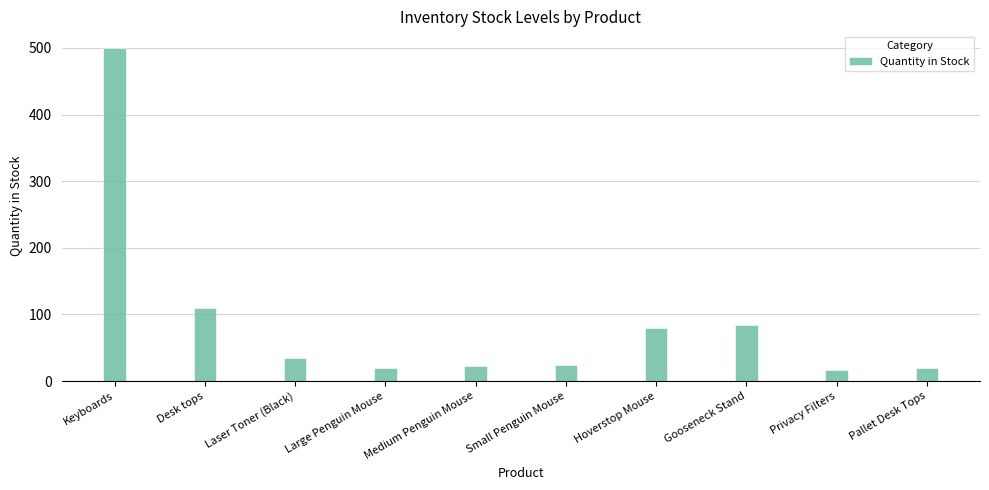

What is the average value?

91